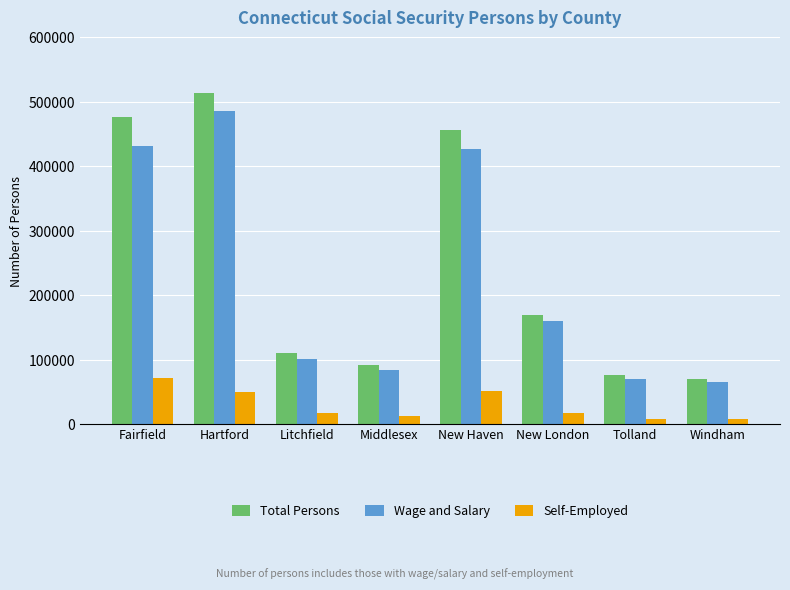

The Wage and Salary series shows 160293 at Litchfield. True or false?

False